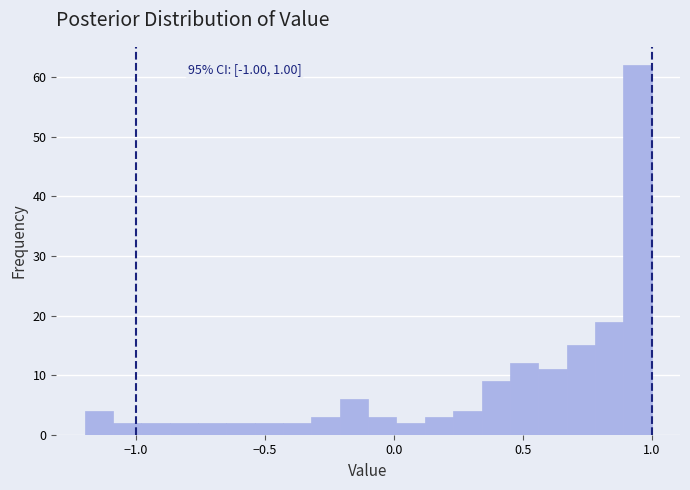

Around what value on the x-axis is the tallest bar? Give the approximate position of its centre, as read against the axis.

0.95